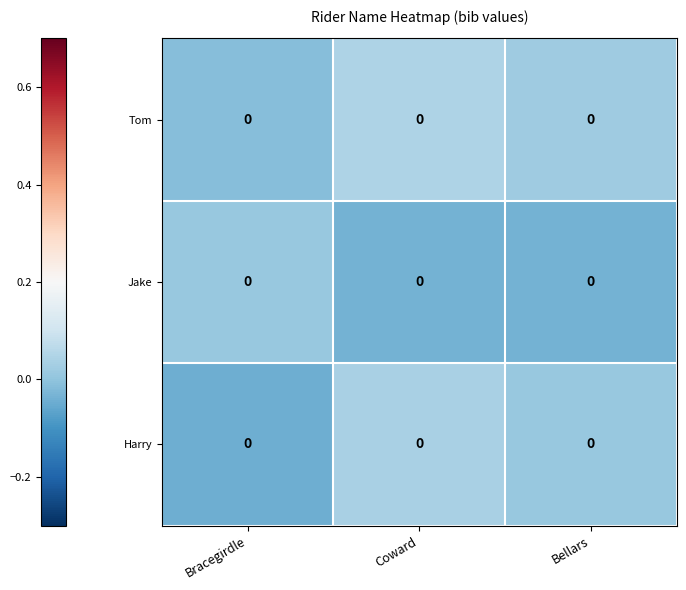

Which series has the widest spread of values?

Harry